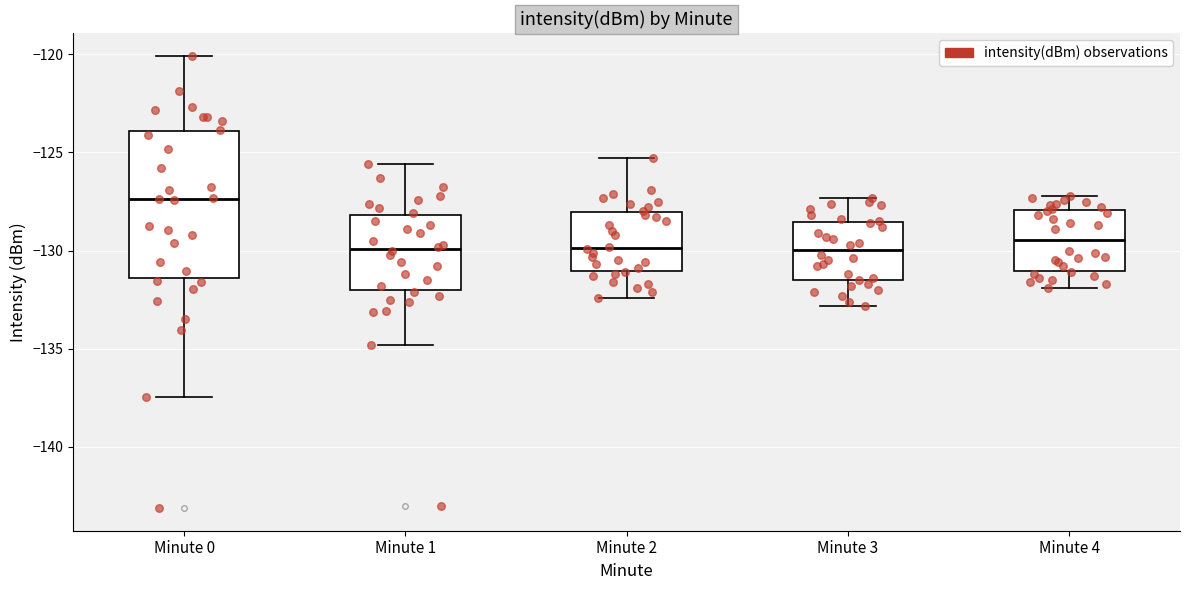

Reading left to right, read every box against the y-axis: the position of its median line, the range the box covers, and the ends of its whiskers. The values are not printed on the chart, so give them approximately, as read against the axis.

Minute 0: median -127.5, box -131.5 to -124.0, whiskers -137.5 to -120.0
Minute 1: median -130.0, box -132.0 to -128.0, whiskers -135.0 to -125.5
Minute 2: median -130.0, box -131.0 to -128.0, whiskers -132.5 to -125.5
Minute 3: median -130.0, box -131.5 to -128.5, whiskers -133.0 to -127.5
Minute 4: median -129.5, box -131.0 to -128.0, whiskers -132.0 to -127.0